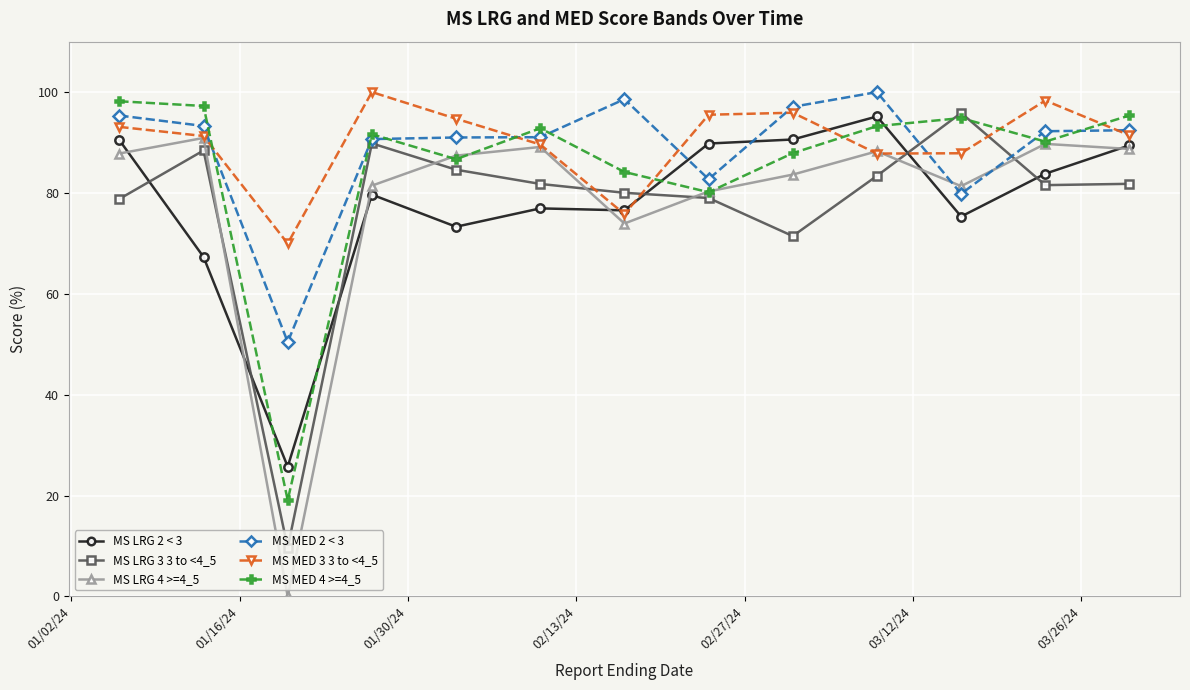

At how many categories does at least one series exceed 94?

11